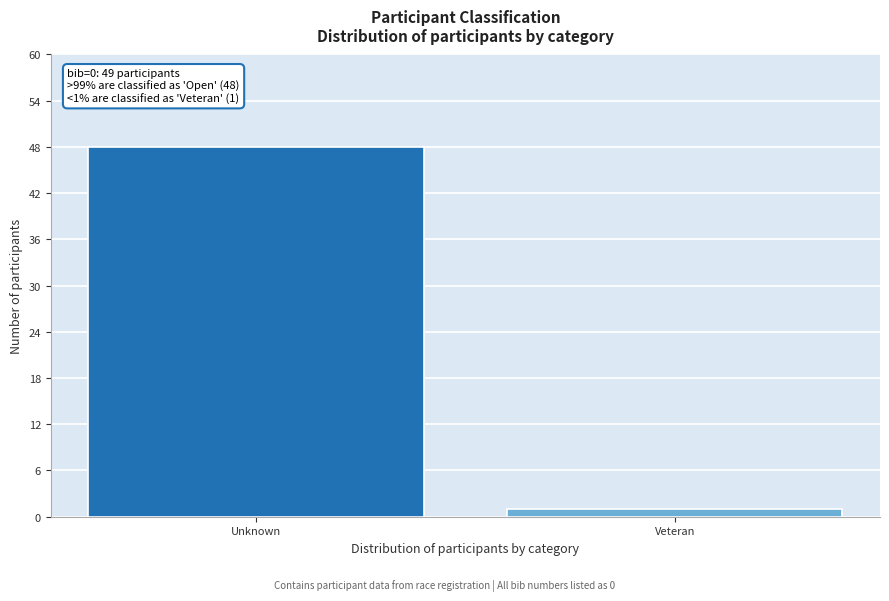

Reading left to right, extract all data points from this chart.

Unknown=48	Veteran=1